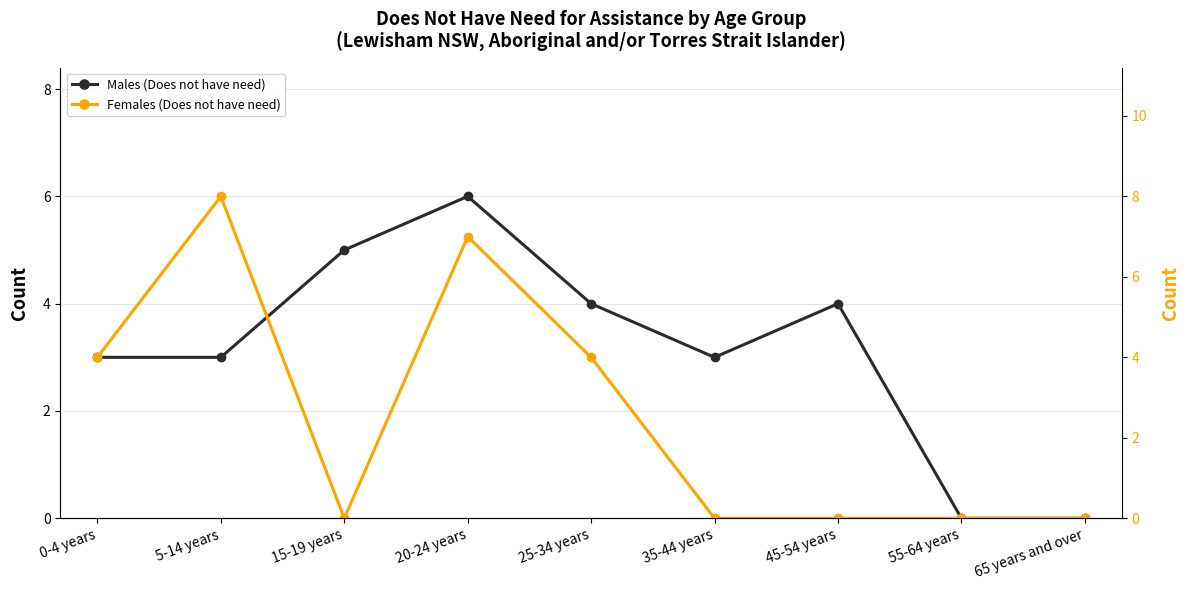

Count the Females (Does not have need) values in the range 0 to 4.

7